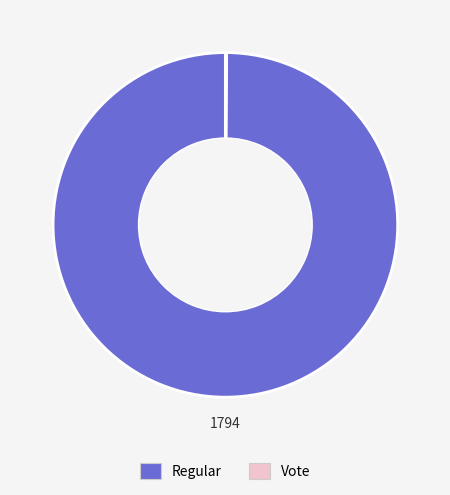

True or false: Regular accounts for 91% of the total.

False